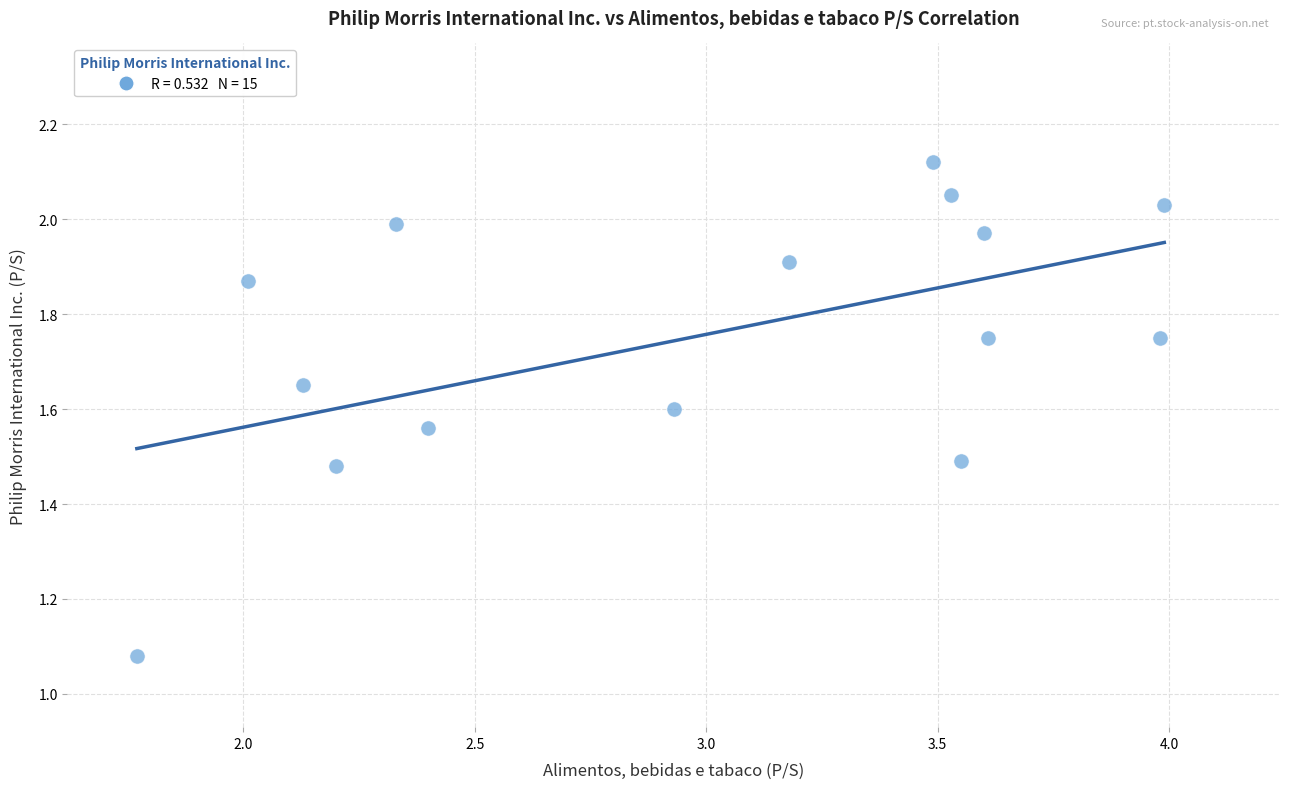

What is the range of Y values (max minus min)?

1.0